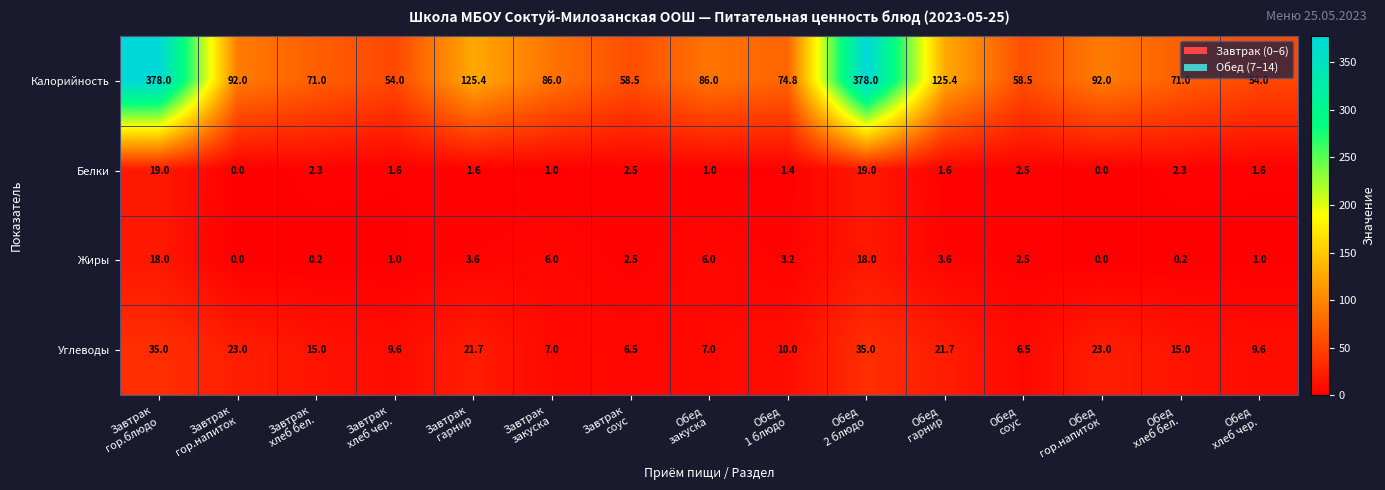

Which series has the largest total across all categories?

Калорийность